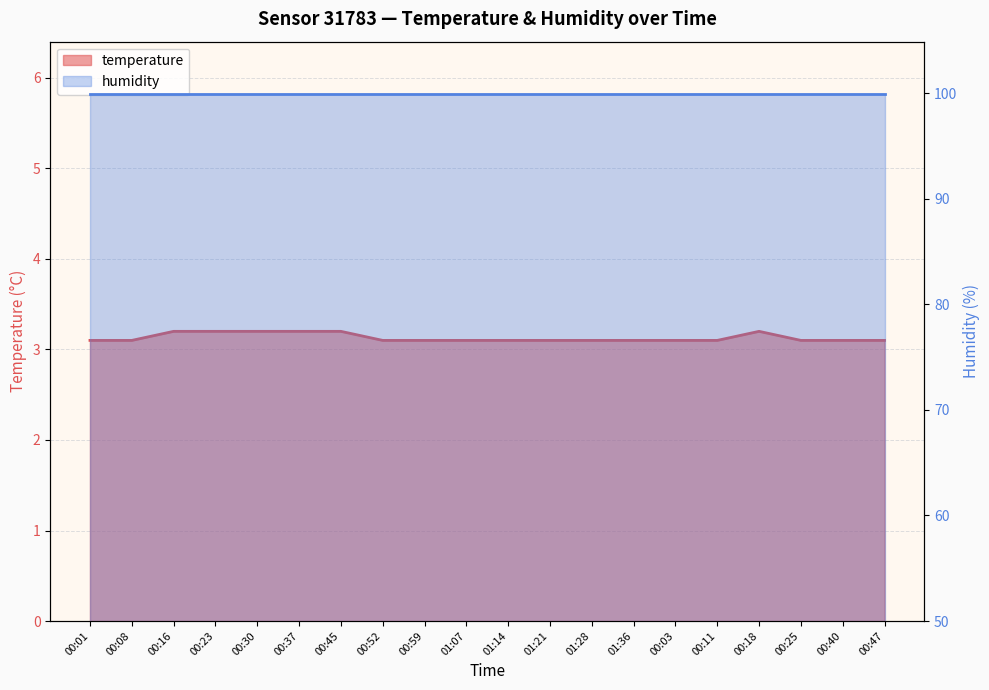

What position from the left is 00:52?

8